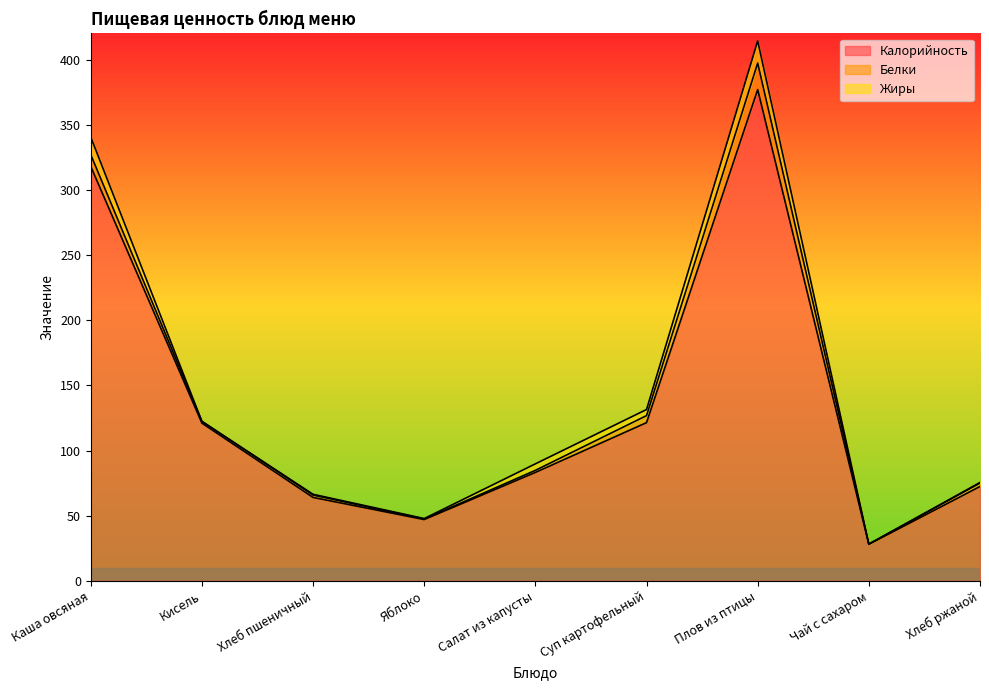

What position from the left is Хлеб пшеничный?

3